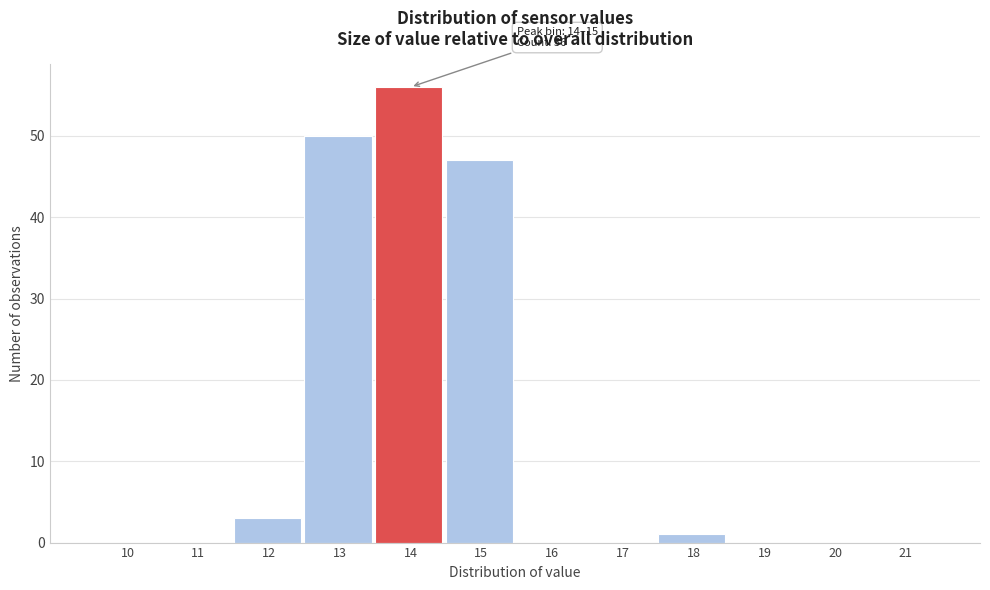

Reading left to right, transcribe all the data shown in this chart.

10=0	11=0	12=3	13=50	14=56	15=47	16=0	17=0	18=1	19=0	20=0	21=0